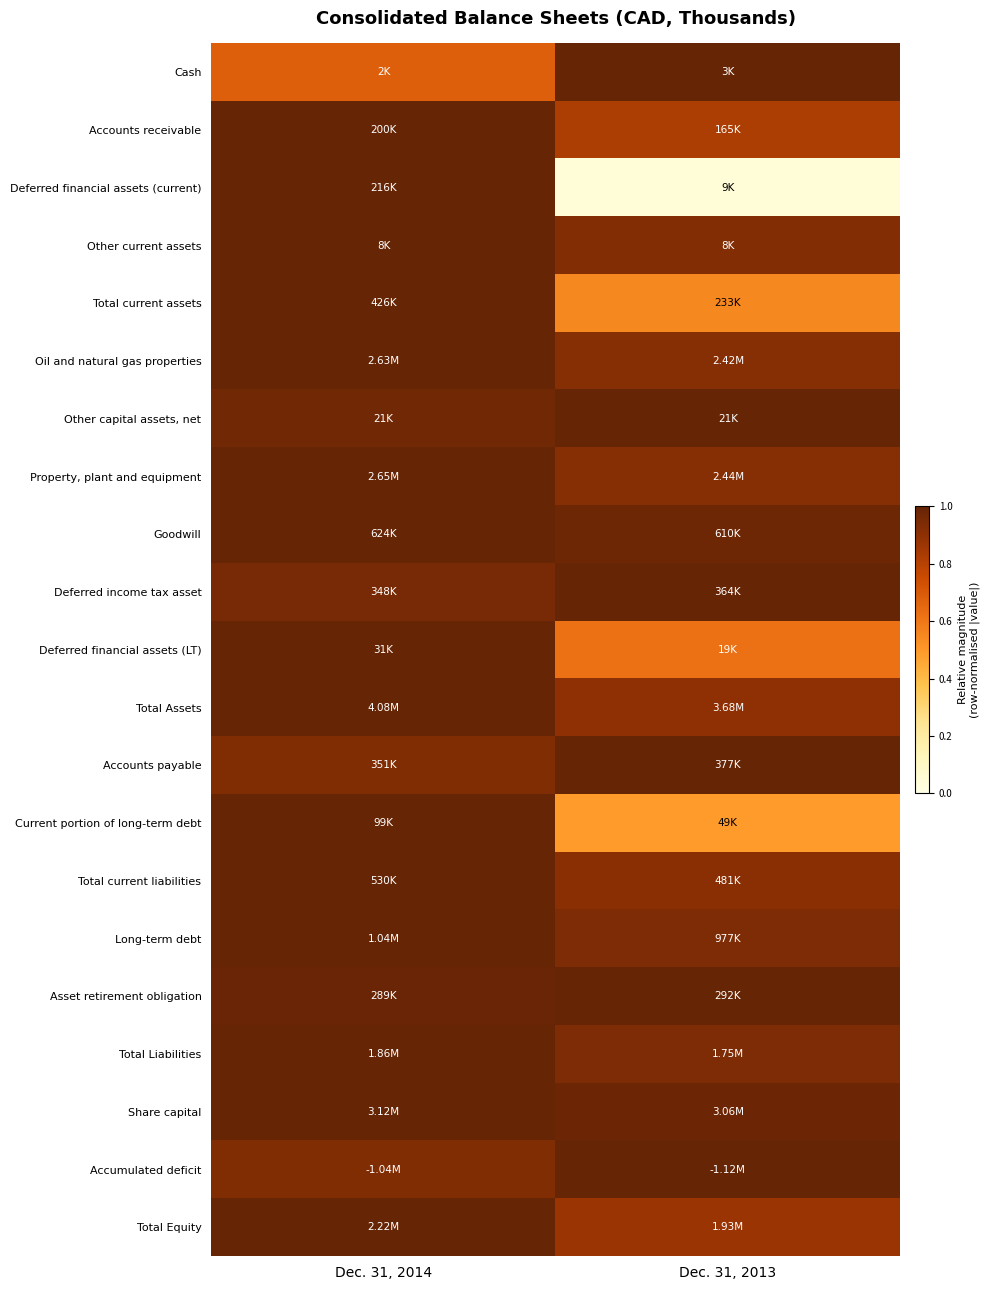

What is the total value across all series at Dec. 31, 2013?

17.8